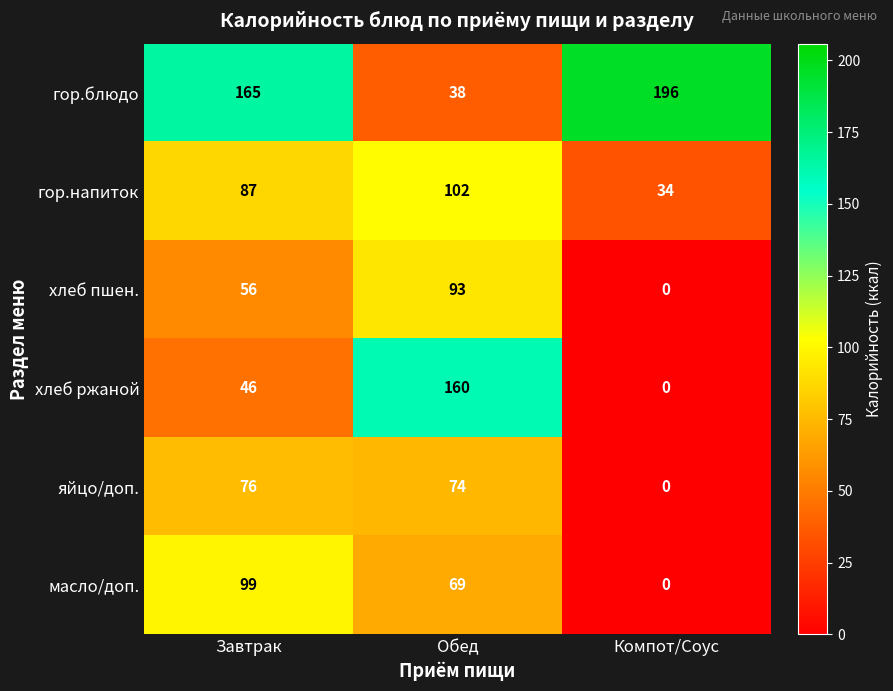

Between Завтрак and Обед, which series saw the biggest shift?

гор.блюдо